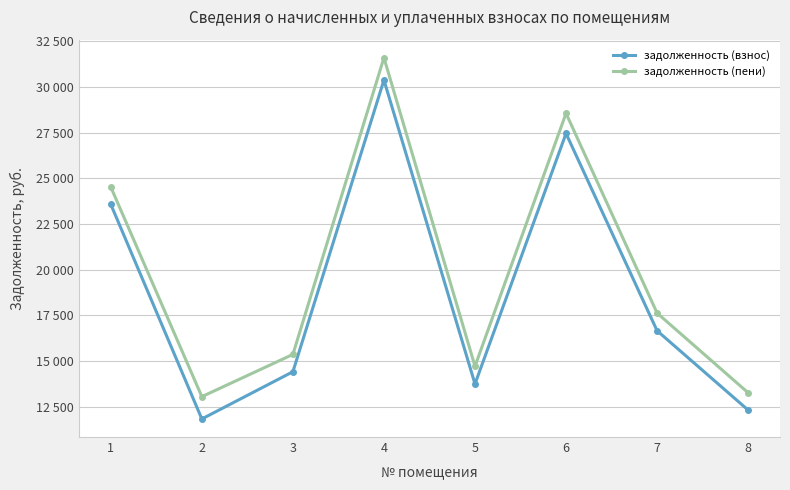

Is it true that задолженность (пени) equals 25063.8 at 5?

False